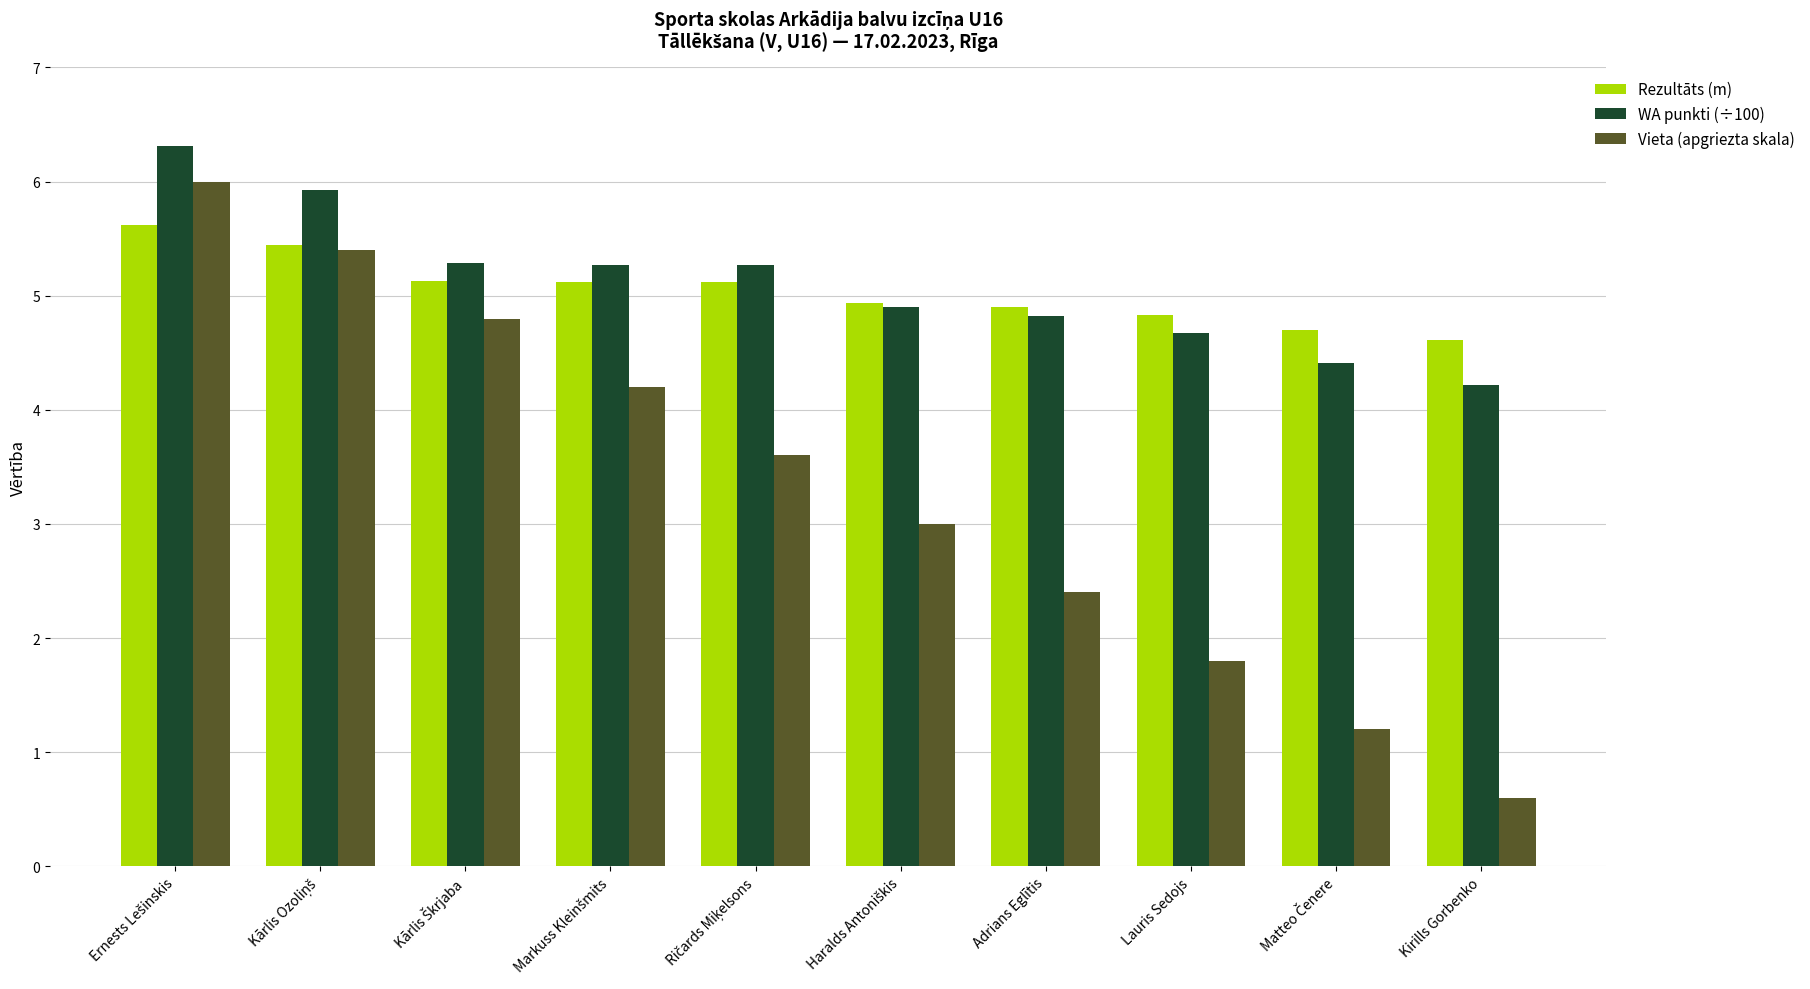

How many bars are there in each group?

3